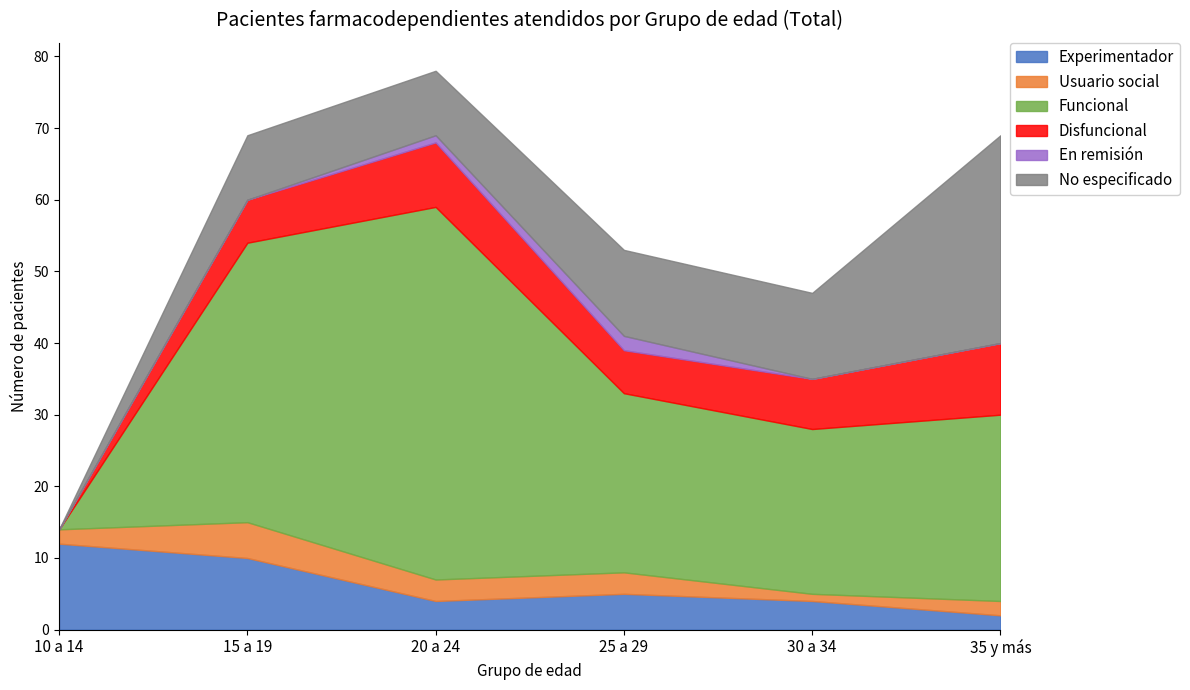

Between 10 a 14 and 35 y más, which series saw the biggest shift?

No especificado